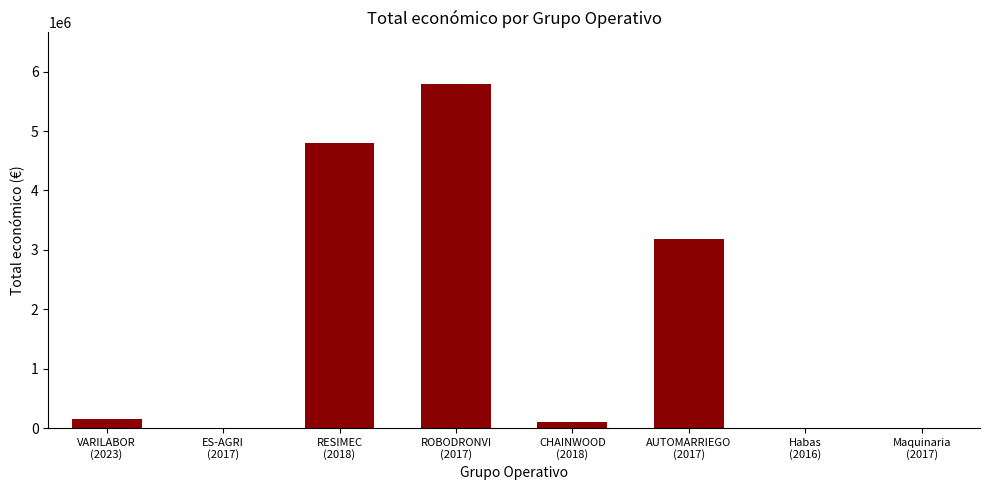

Count the number of data series in this chart.

1